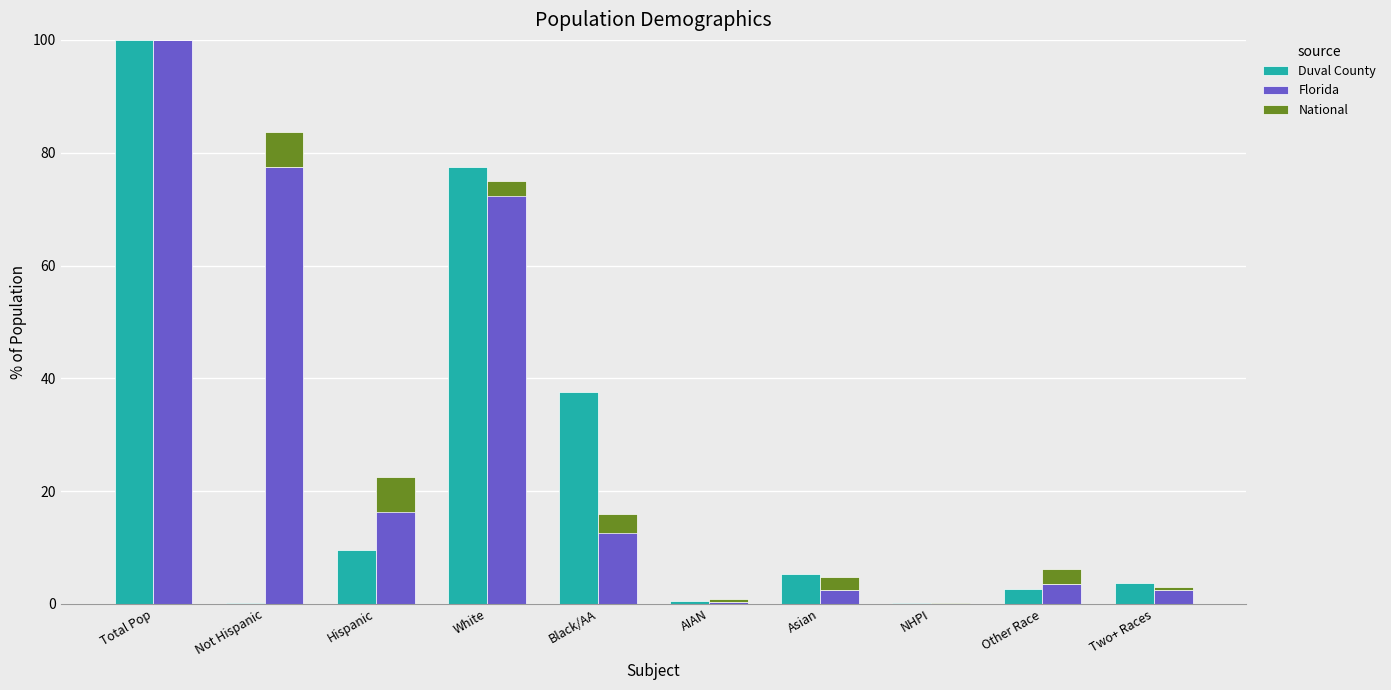

Where does the Florida series first go above 15?

Total Pop